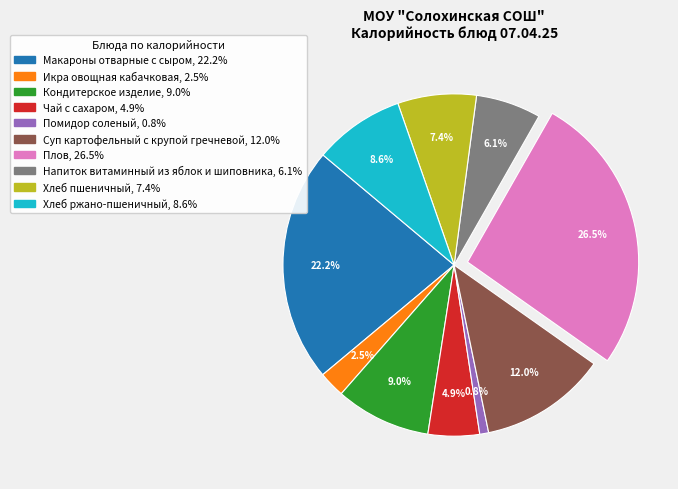

Is Плов the majority of the pie?

No